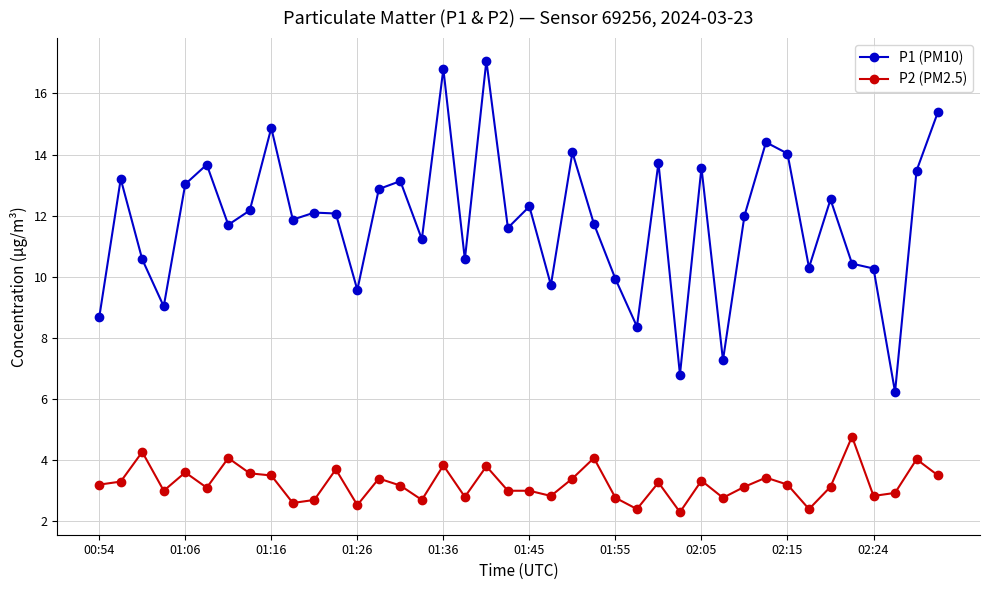

What is the average value of the P1 (PM10) series?

11.8